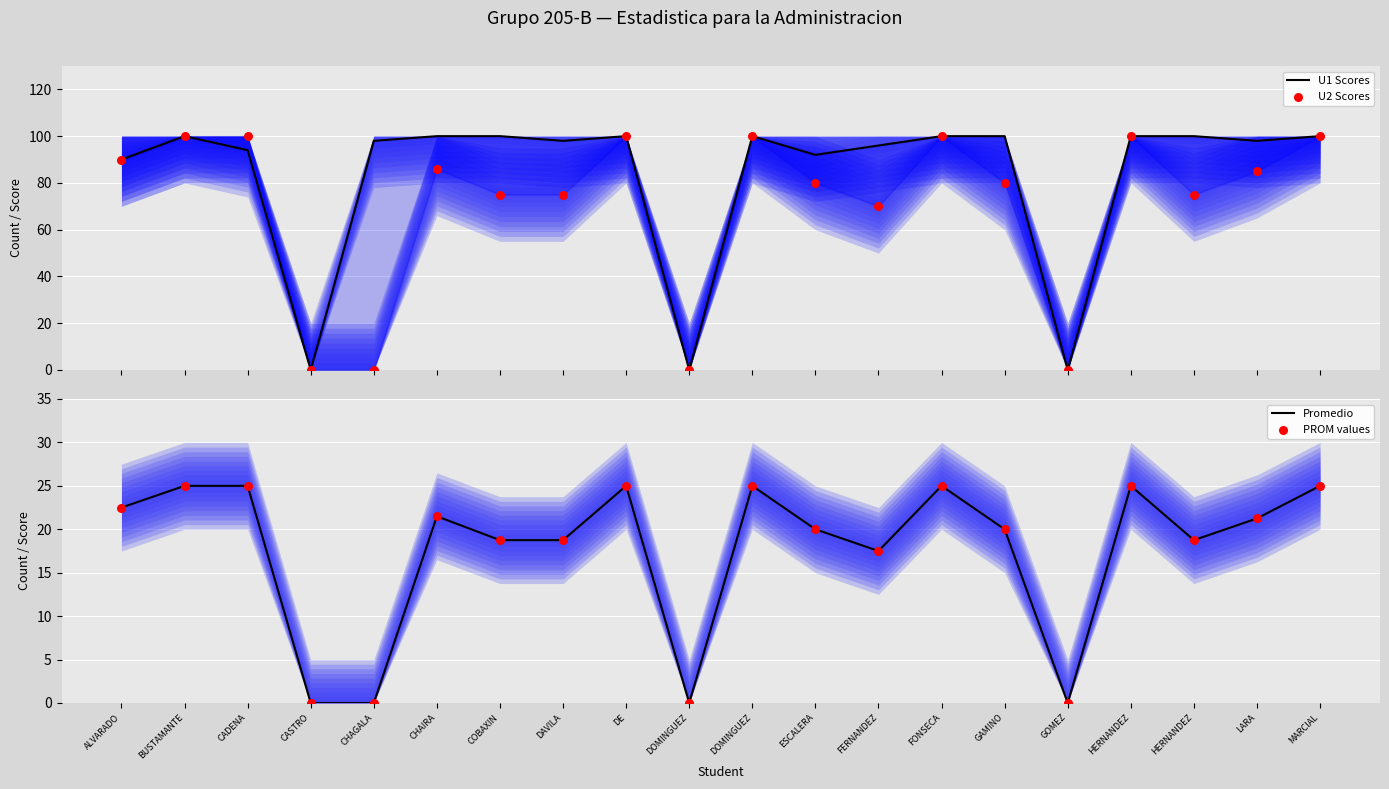

Which series contains the highest Y value?

U1 Scores